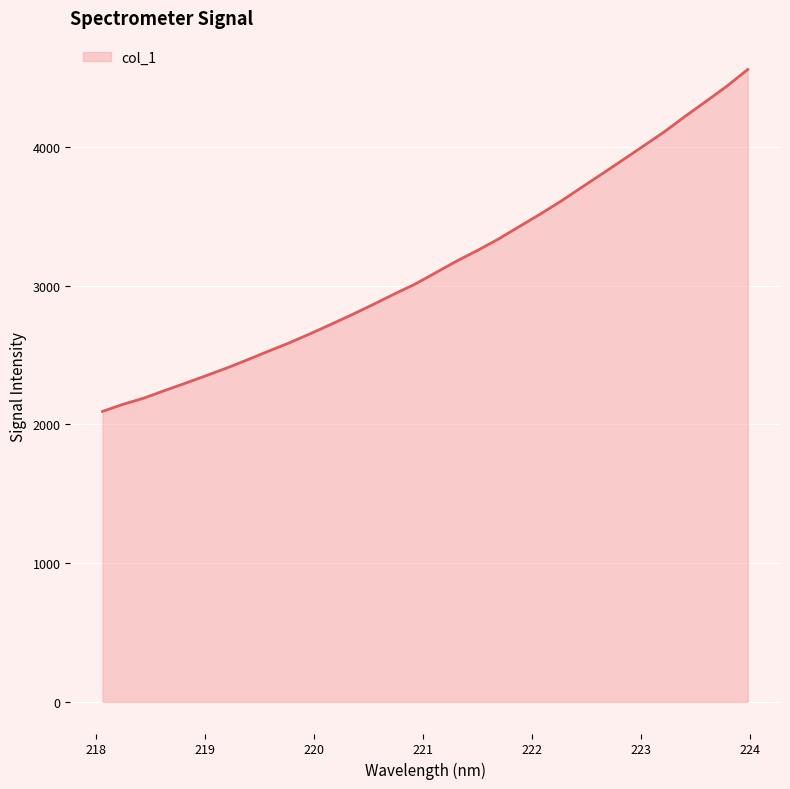

What is the minimum value shown in the chart?

2094.2